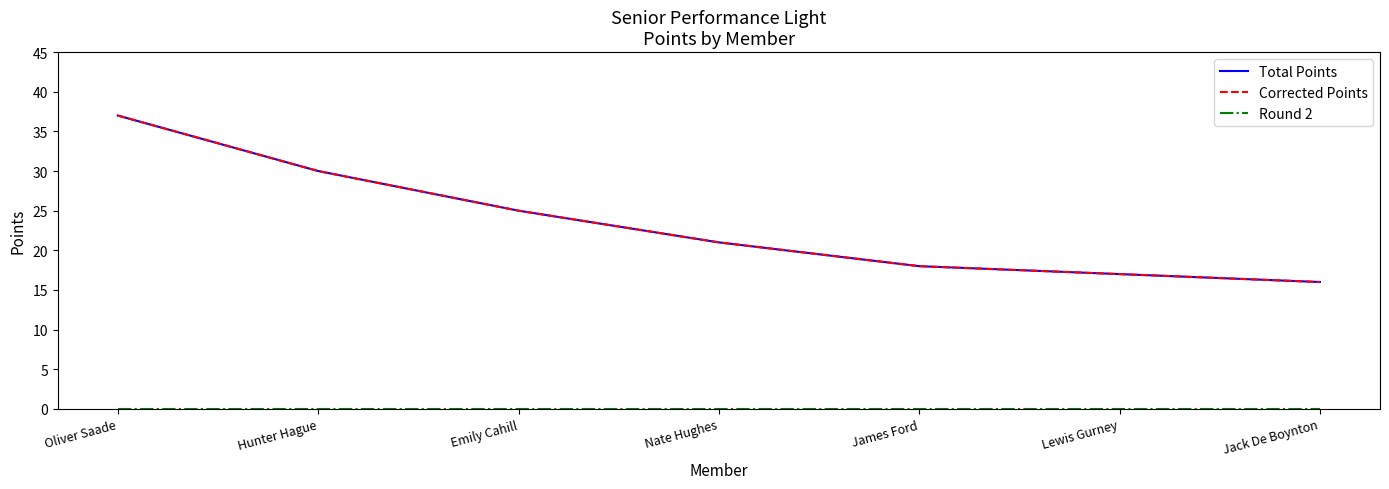

Does the chart display data point markers on the line(s)?

No